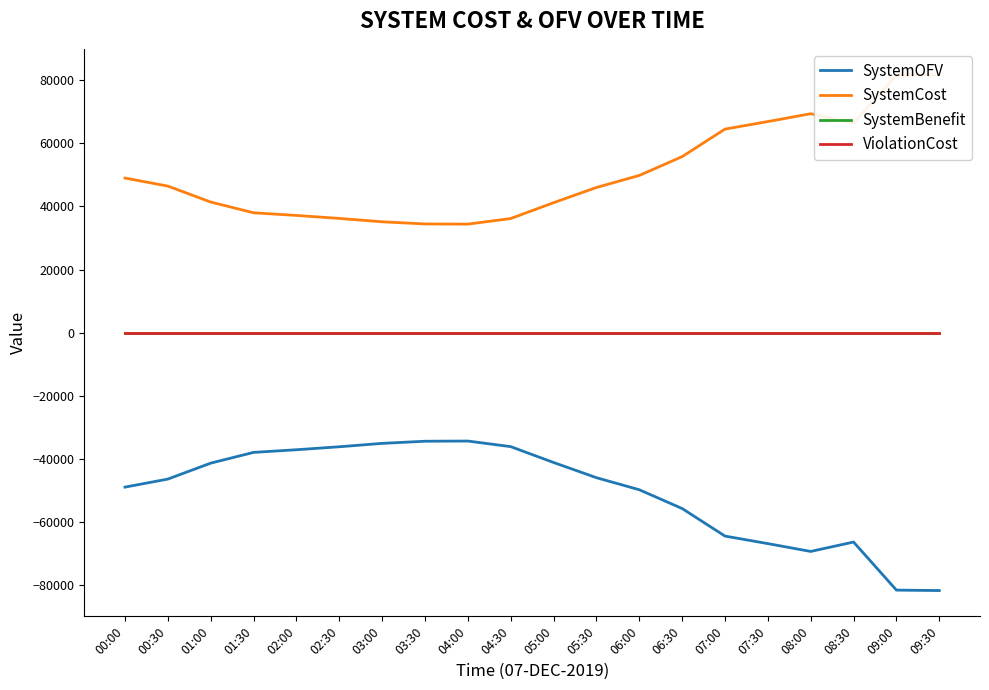

At 04:30, list the series in order from smallest to largest.

SystemOFV, SystemBenefit, ViolationCost, SystemCost